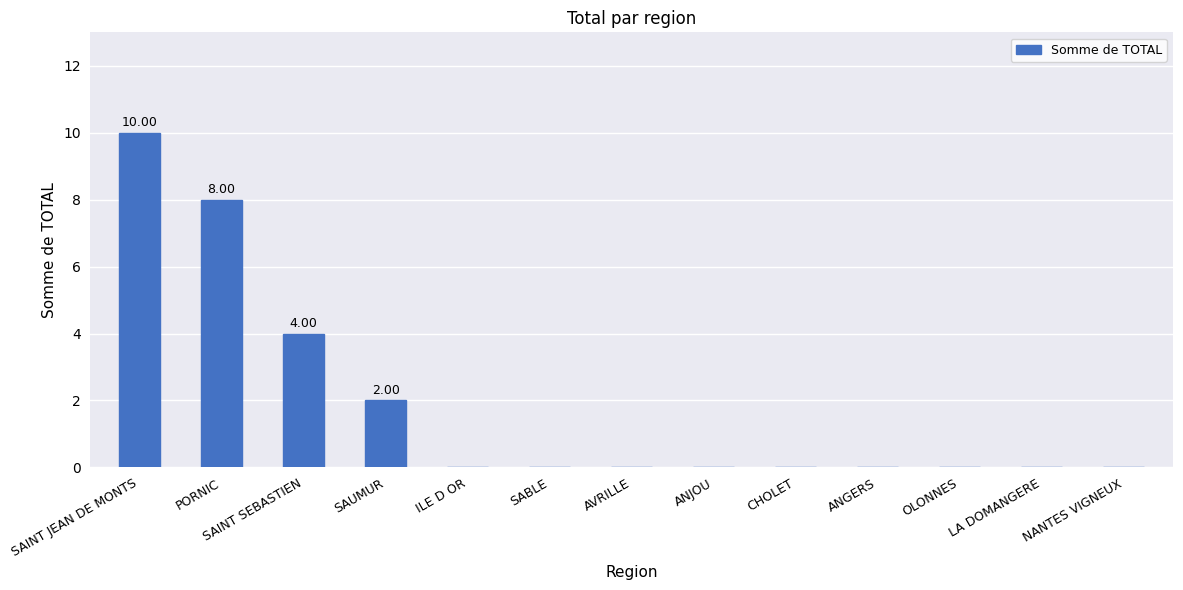

At which category does the chart reach its peak across all series?

SAINT JEAN DE MONTS